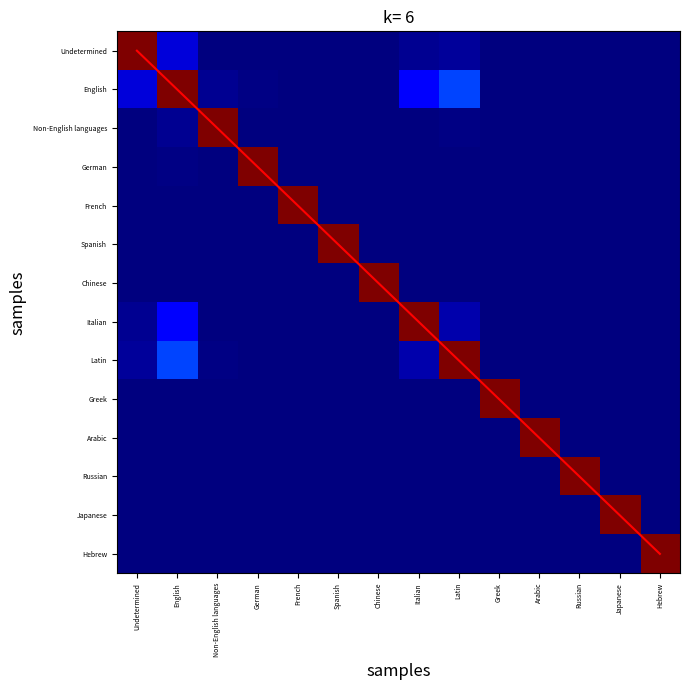

At how many categories does at least one series exceed 7?

6